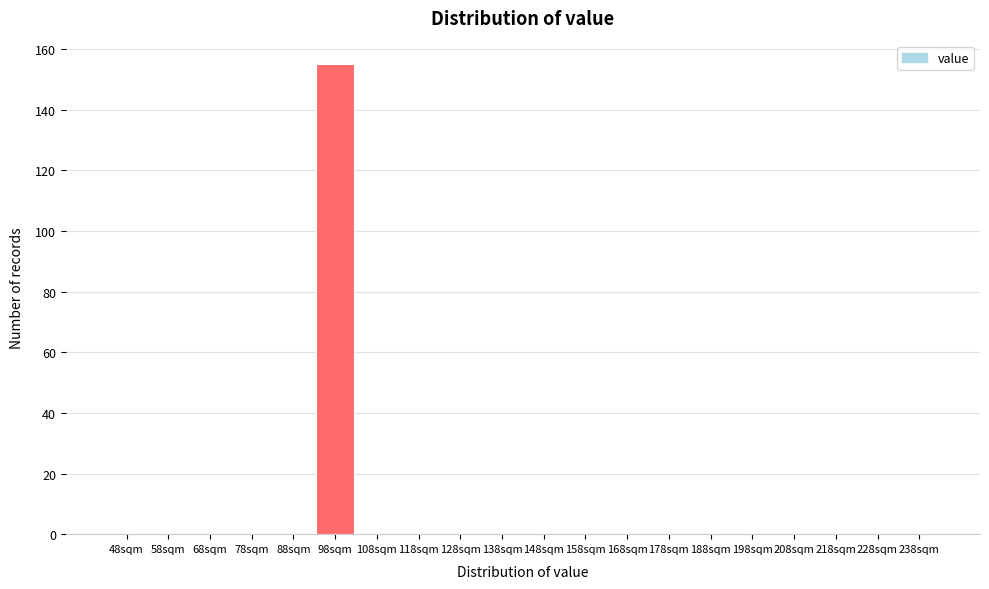

Reading right to left, what are all the values shown in this chart?

238sqm=0	228sqm=0	218sqm=0	208sqm=0	198sqm=0	188sqm=0	178sqm=0	168sqm=0	158sqm=0	148sqm=0	138sqm=0	128sqm=0	118sqm=0	108sqm=0	98sqm=155	88sqm=0	78sqm=0	68sqm=0	58sqm=0	48sqm=0